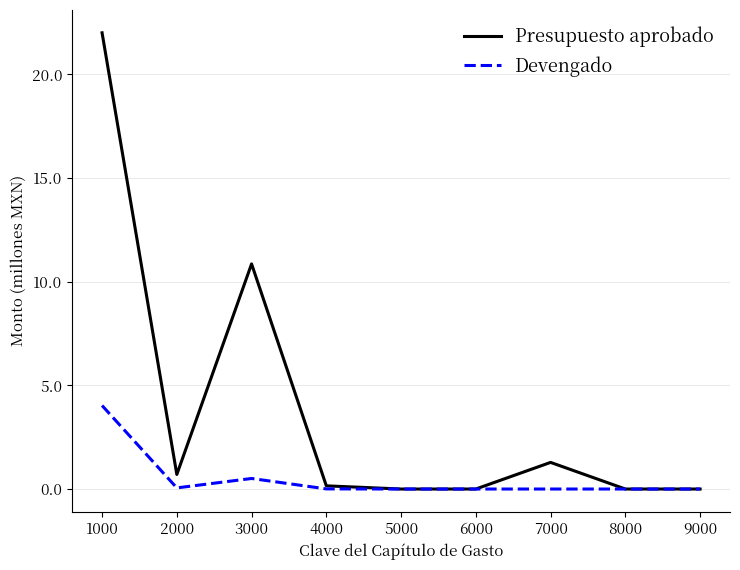

Where is the first local minimum for Devengado?

2000